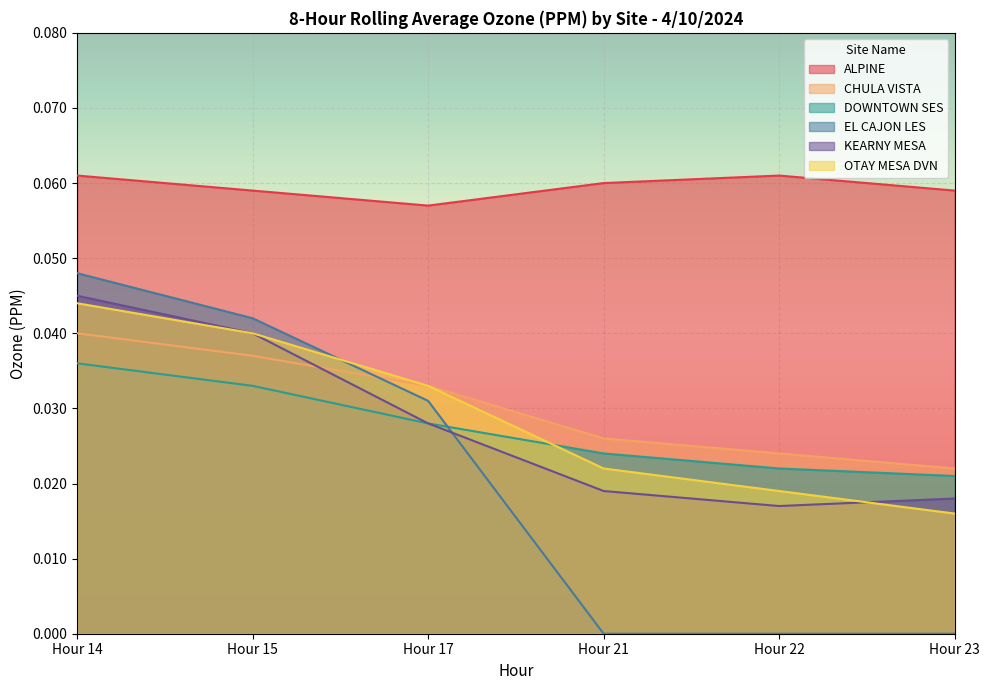

After their last crossing, which series has the higher values: CHULA VISTA or EL CAJON LES?

CHULA VISTA